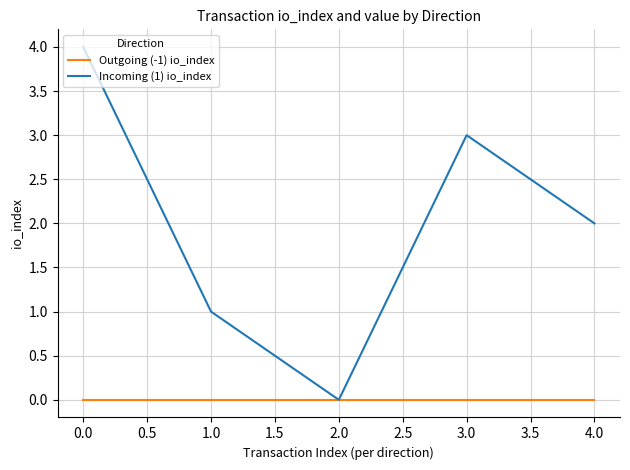

List the series in order of their peak value, lowest first.

Outgoing (-1) io_index, Incoming (1) io_index